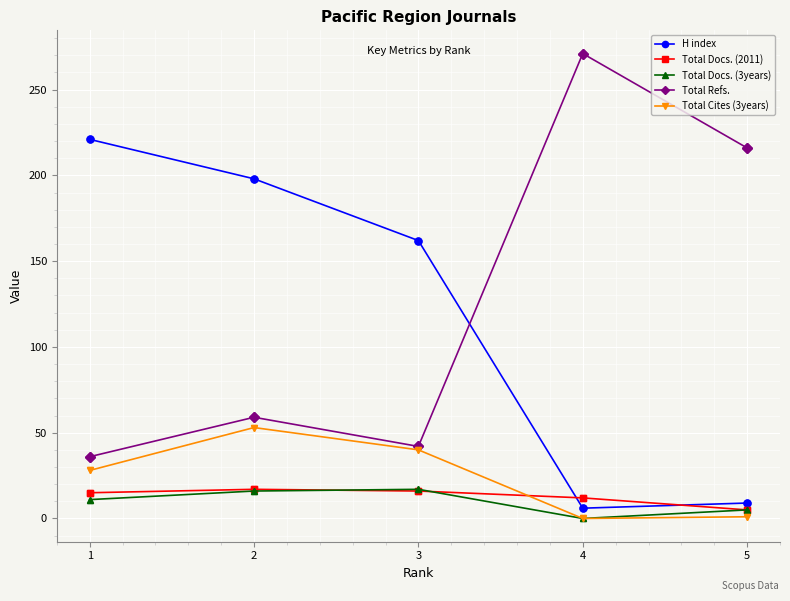

What is the highest value of the Total Refs. series?

271